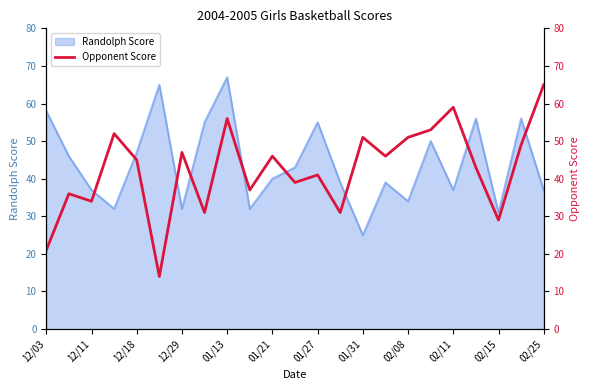

What is the minimum value for Randolph Score?

25